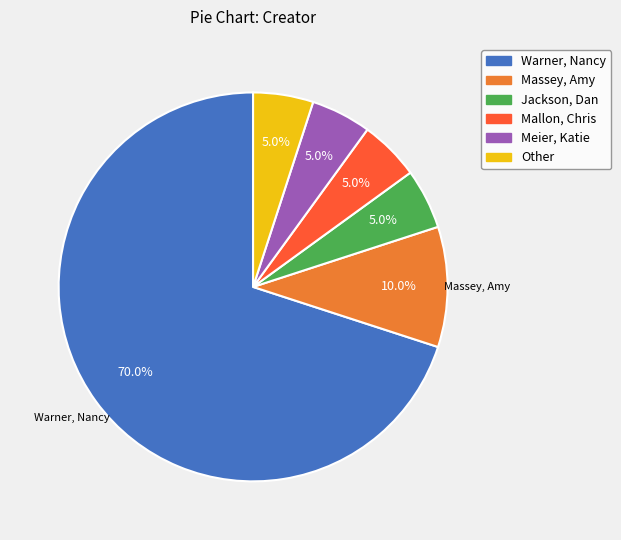

What is the total percentage of Meier, Katie and Jackson, Dan?

10.0%